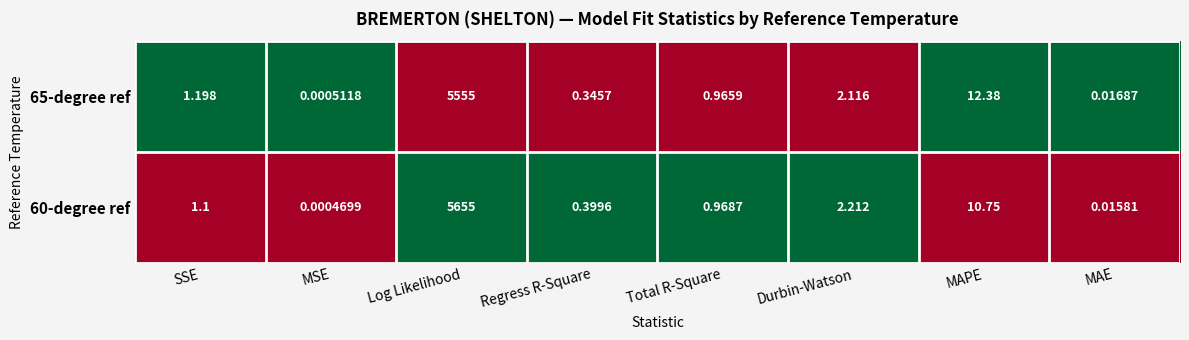

List the labels in order of 60-degree ref value, smallest first.

MSE, MAE, Regress R-Square, Total R-Square, SSE, Durbin-Watson, MAPE, Log Likelihood